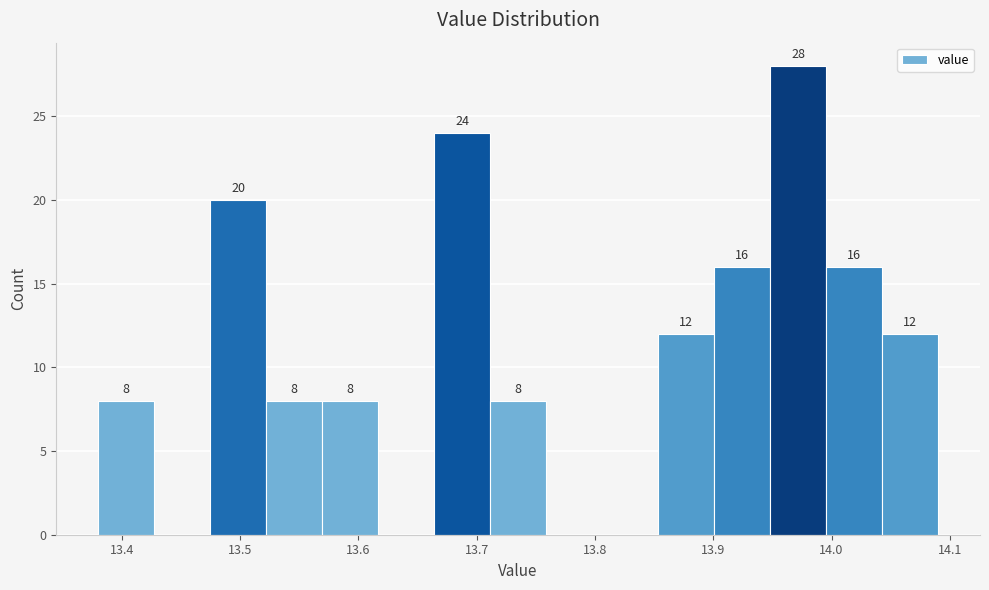

Which range on the x-axis has the tallest bar?

13.95 to 14.00